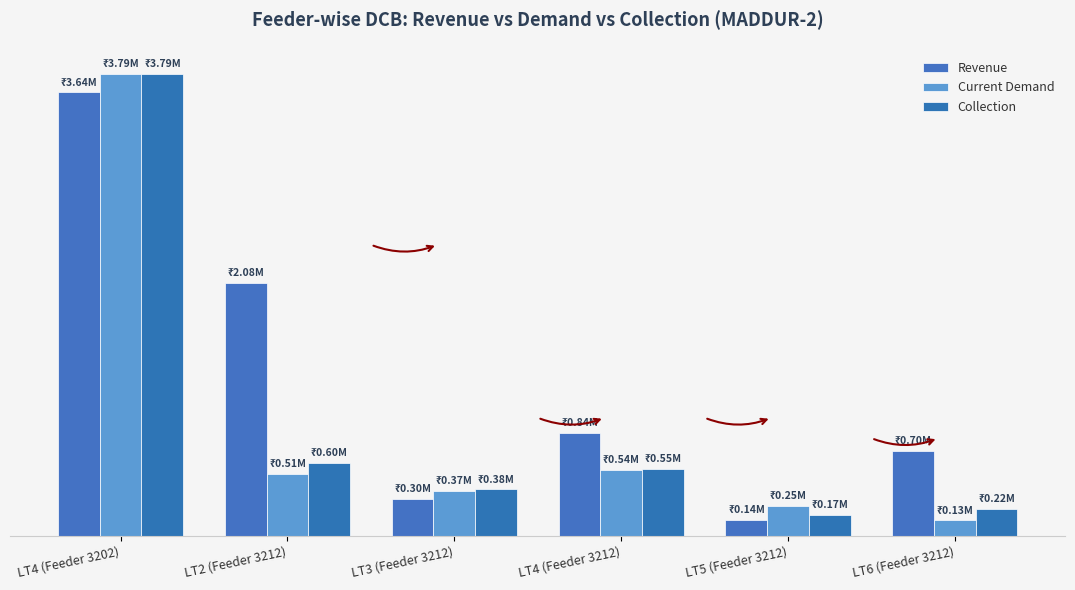

What position from the left is LT4 (Feeder 3212)?

4